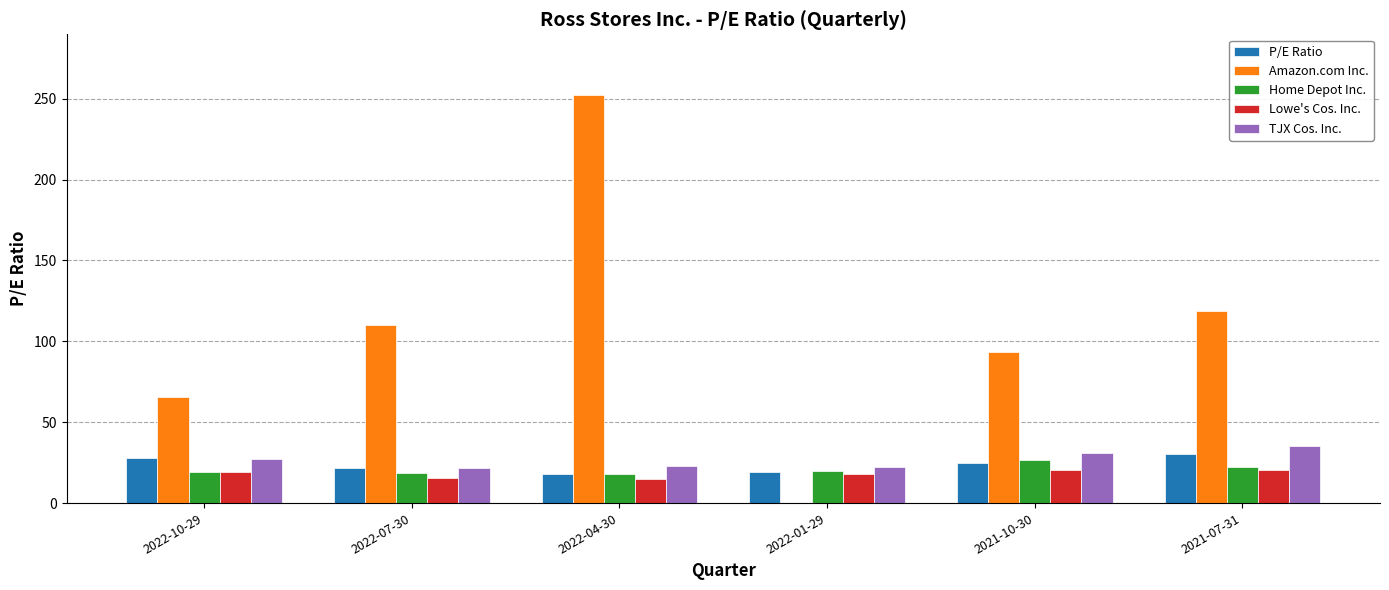

Which series has the widest spread of values?

Amazon.com Inc.